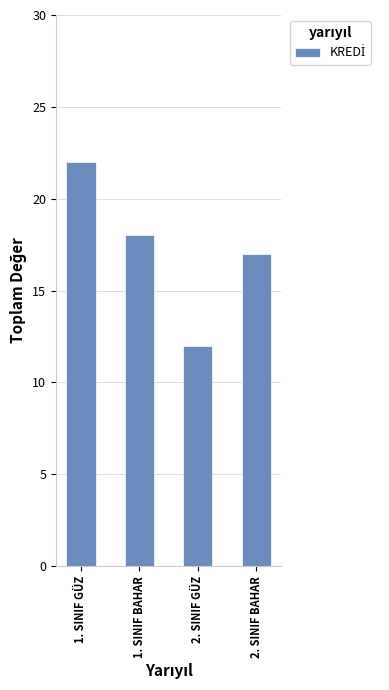

The chart shows a value of 17 at 2. SINIF BAHAR. True or false?

True